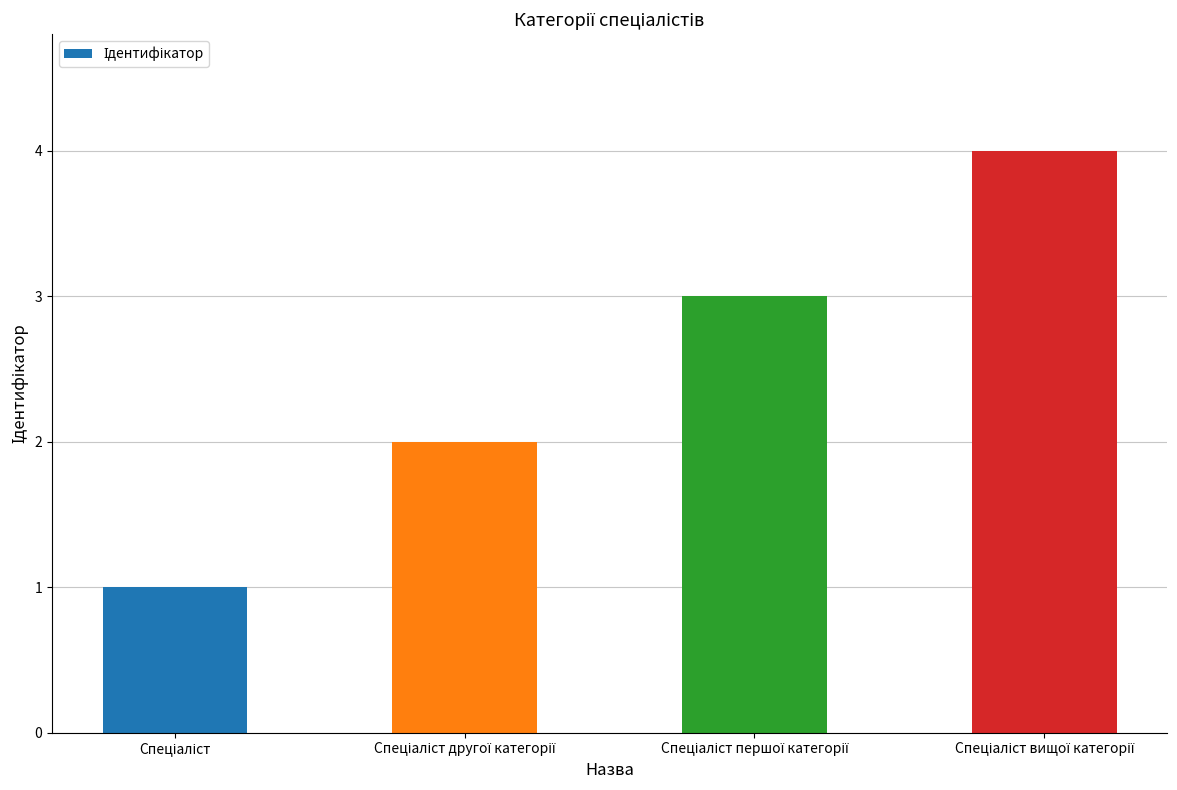

What is the sum of all values?

10